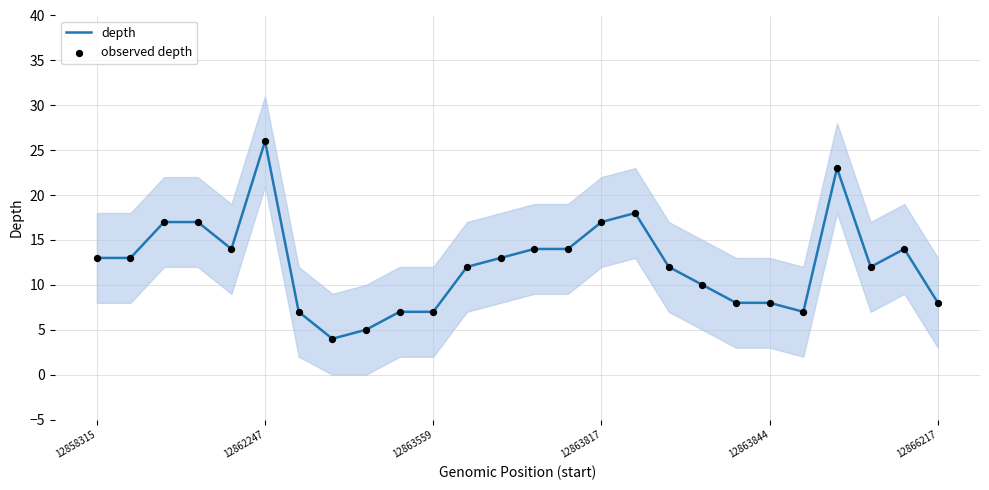

Which series contains the highest Y value?

depth